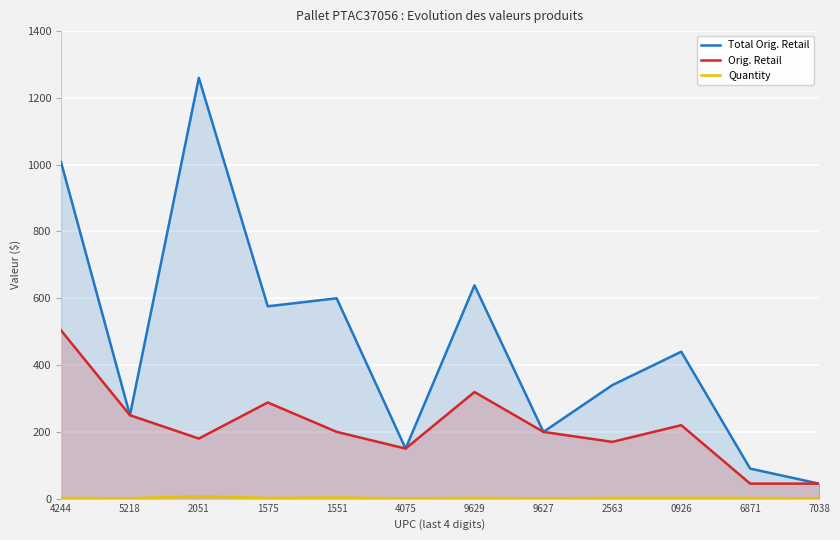

At which category does the chart reach its peak across all series?

2051